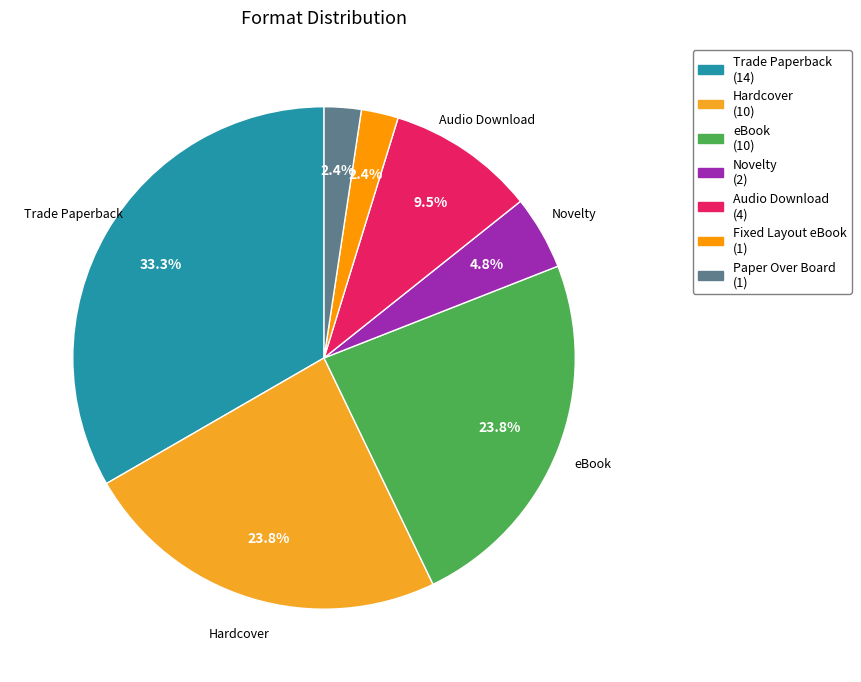

Is there any slice that represents more than half of the pie?

No